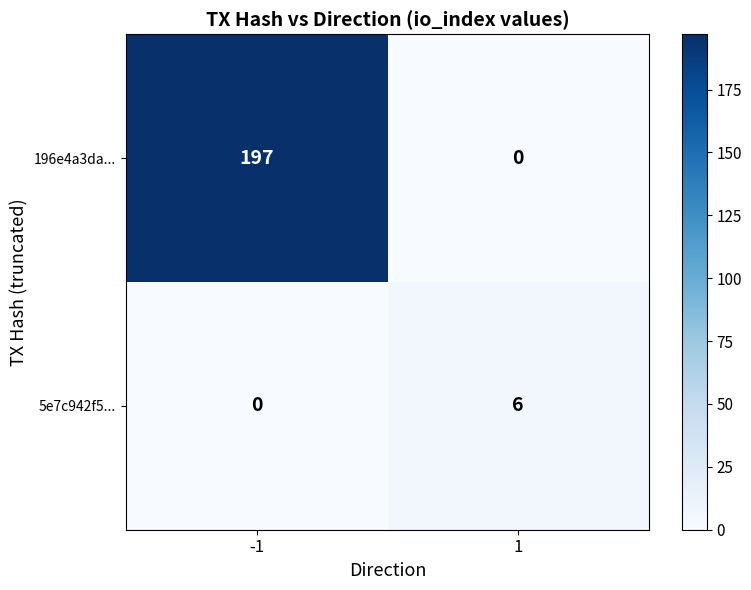

What is the maximum value shown in the chart?

197